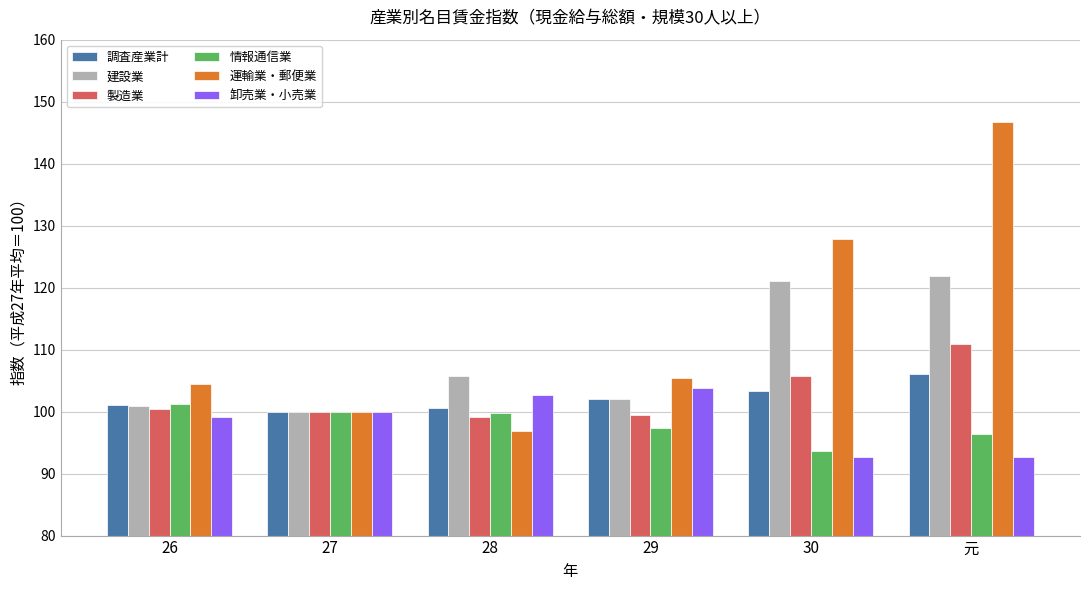

What is the difference between the maximum and minimum values in the 調査産業計 series?

6.0